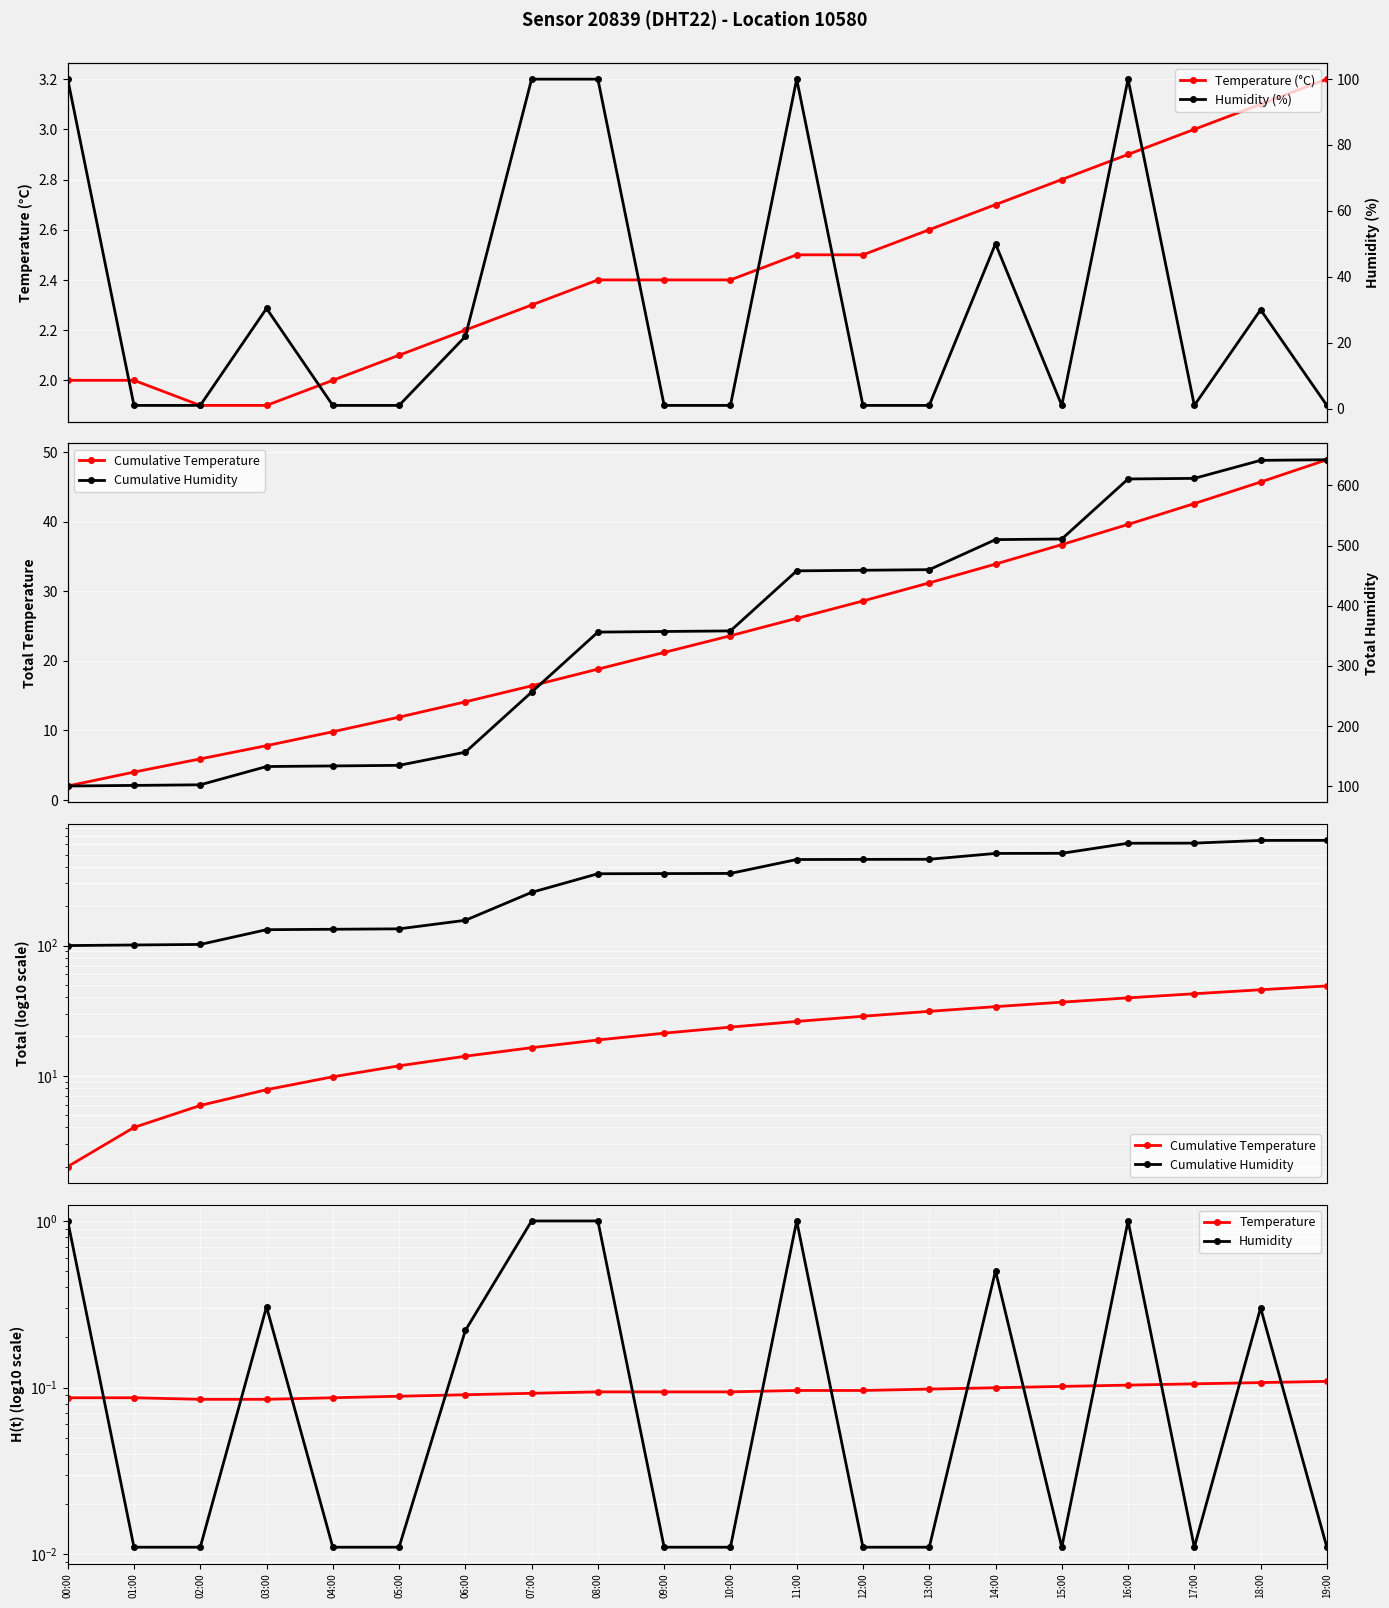

Which category has the highest value in the Temperature (°C) series?

19:00